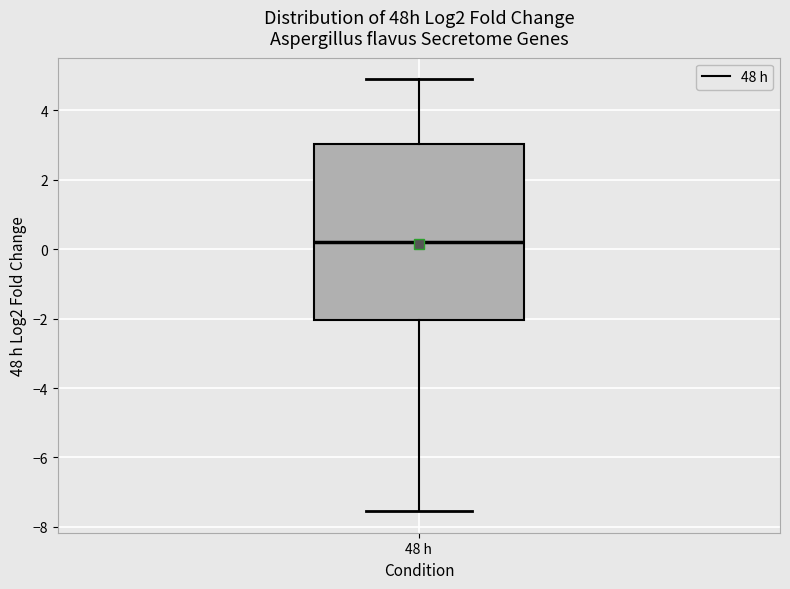

Where does the lower whisker of the box for 48 h end on the y-axis? The values are not printed on the chart, so give them approximately, as read against the axis.

-7.6